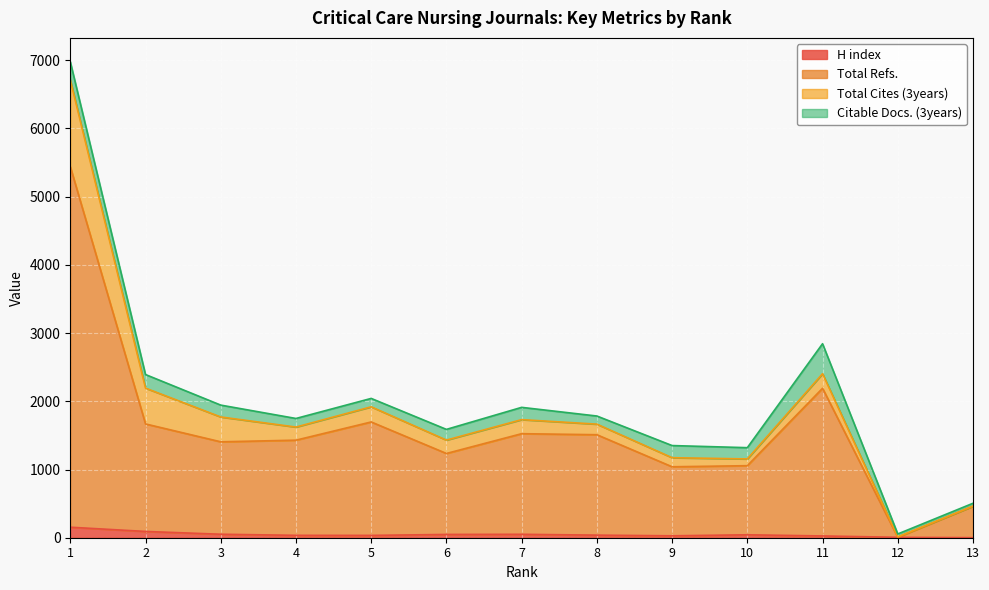

What are all the series names shown in the legend?

H index, Total Refs., Total Cites (3years), Citable Docs. (3years)